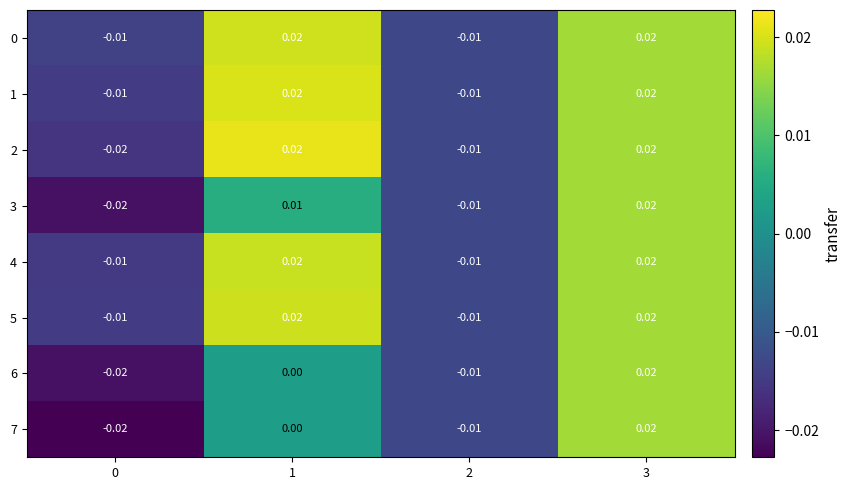

Which category has the highest value across all series?

1